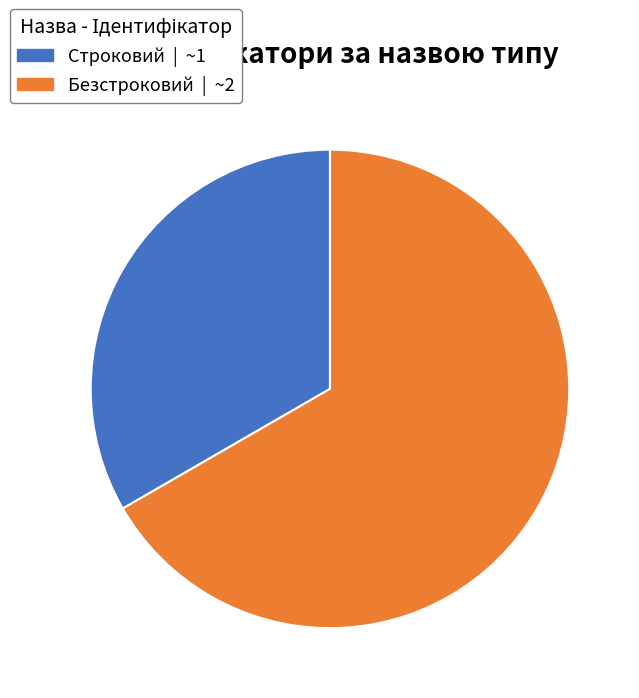

What is the ratio of the value at Строковий to the value at Безстроковий?

0.5